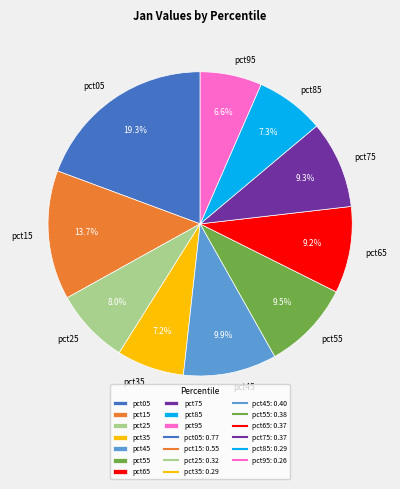

Count the number of slices in the pie.

10